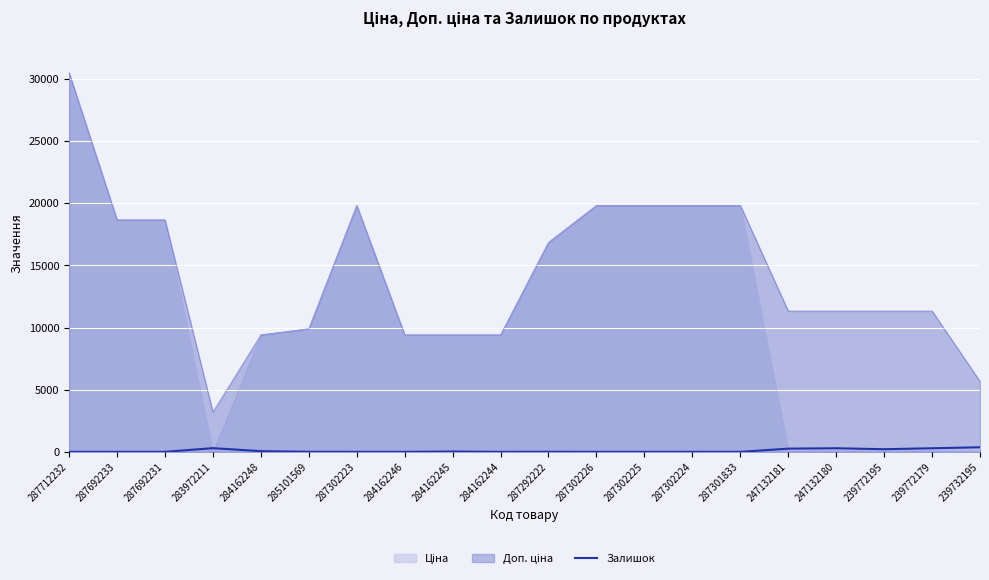

Is it true that Залишок equals 1.0 at 284162244?

True